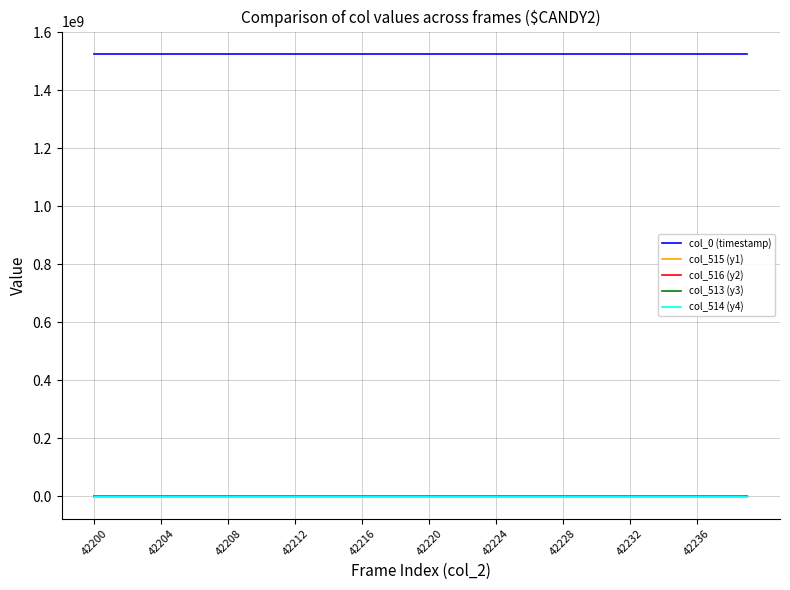

True or false: col_0 (timestamp) and col_515 (y1) cross at least once.

False